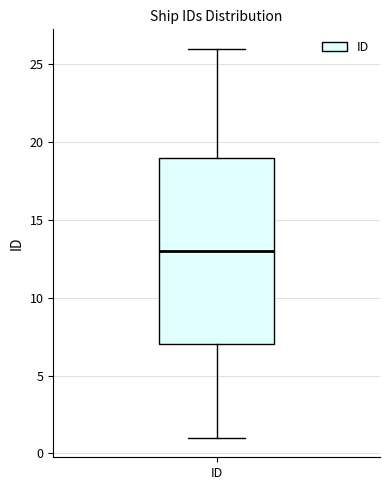

Read this box plot against the y-axis: the position of the median line, the range covered by the box, and the ends of both whiskers. The values are not printed on the chart, so give them approximately, as read against the axis.

median 13, box 7 to 19, whiskers 1 to 26